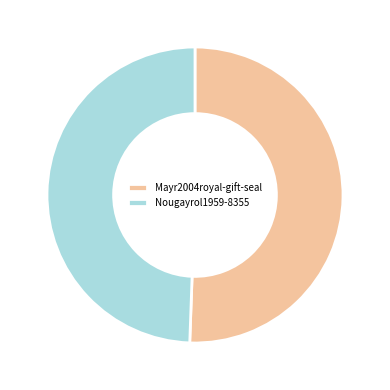

The Mayr2004royal-gift-seal slice represents 38% of the pie. True or false?

False